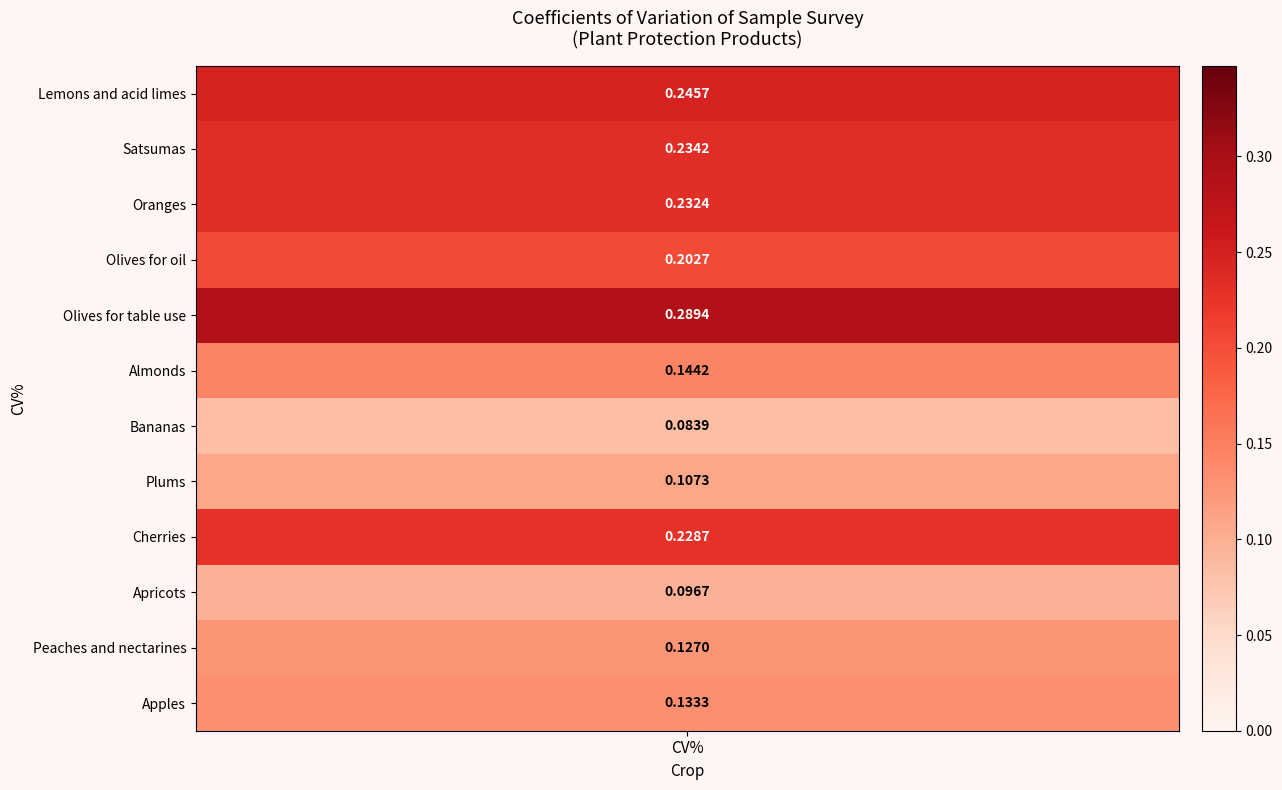

List the labels in order of value, smallest first.

Bananas, Apricots, Plums, Peaches and nectarines, Apples, Almonds, Olives for oil, Cherries, Oranges, Satsumas, Lemons and acid limes, Olives for table use